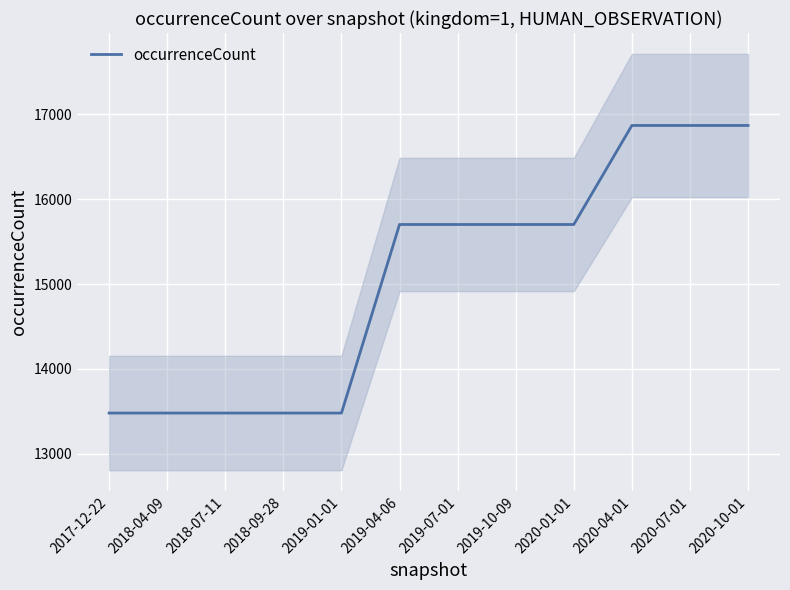

What is the difference between the maximum and minimum values?

3386